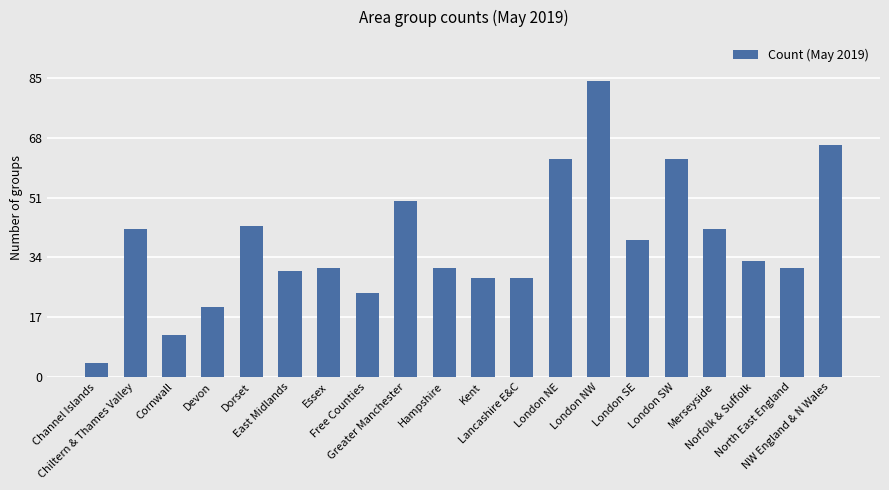

What is the maximum value shown in the chart?

84